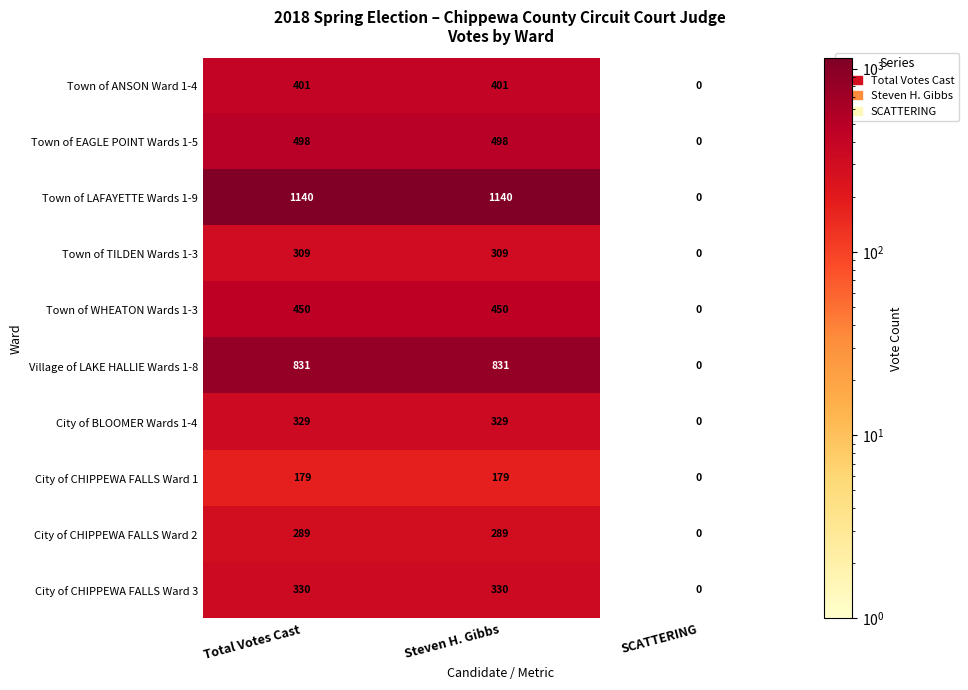

Is the value of Town of TILDEN Wards 1-3 at Total Votes Cast greater than the value of Town of ANSON Ward 1-4 at Steven H. Gibbs?

No